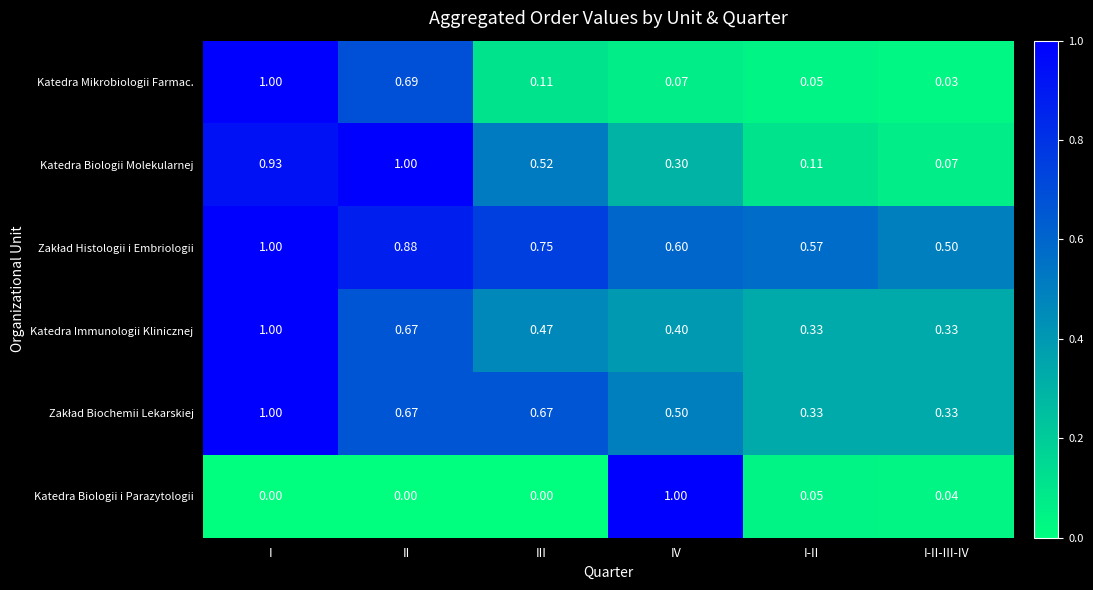

At which label does Katedra Mikrobiologii Farmac. reach its minimum?

I-II-III-IV